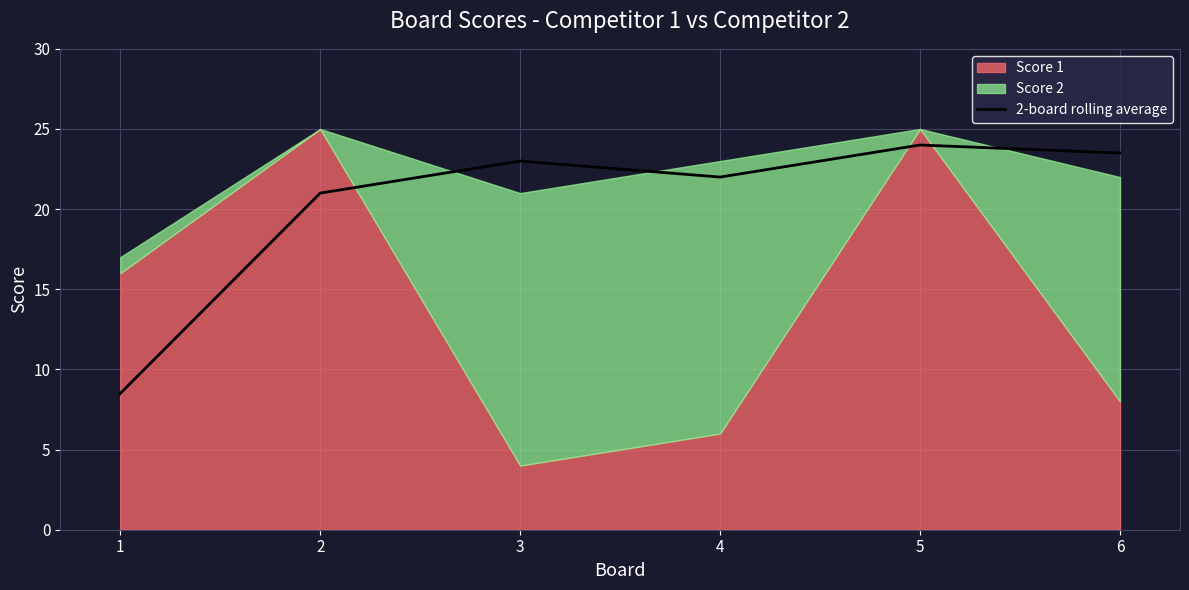

Where is the first local minimum?

4